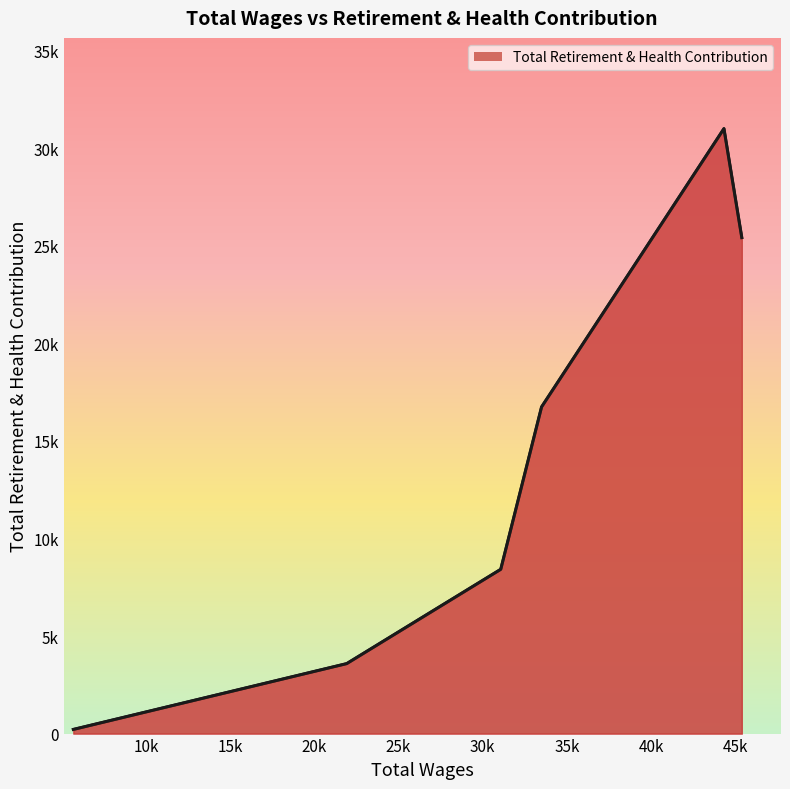

List the labels in order of value, largest first.

44332.0, 45393.0, 33497.0, 31071.0, 21920.0, 5678.0